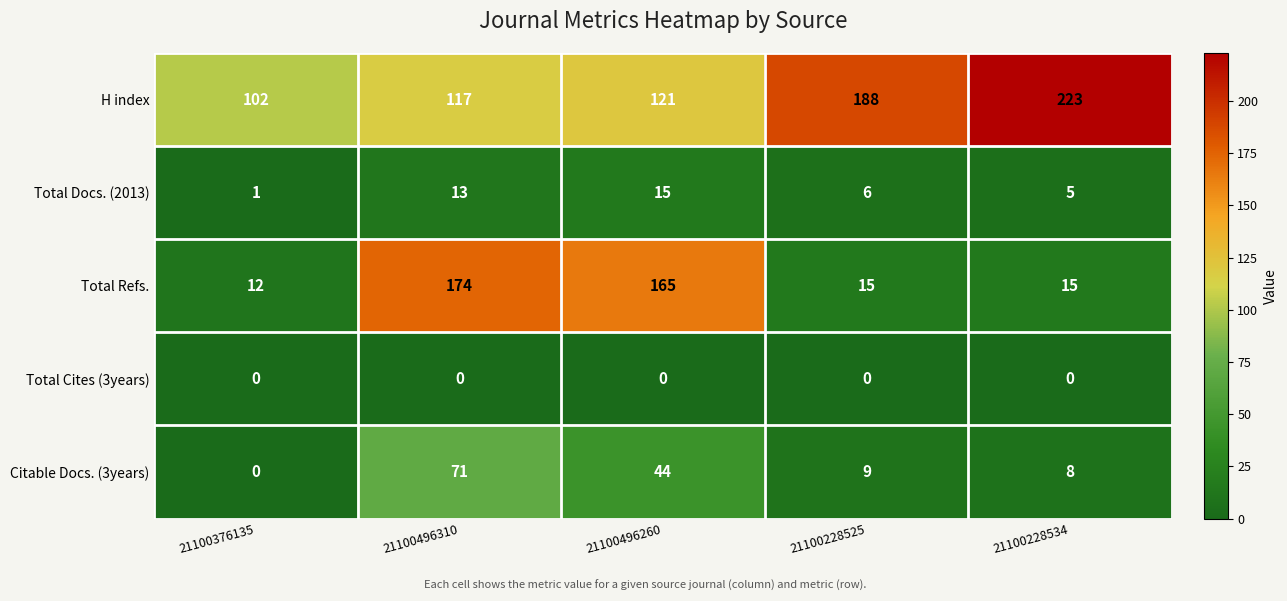

At 21100496310, list the series in order from largest to smallest.

Total Refs., H index, Citable Docs. (3years), Total Docs. (2013), Total Cites (3years)